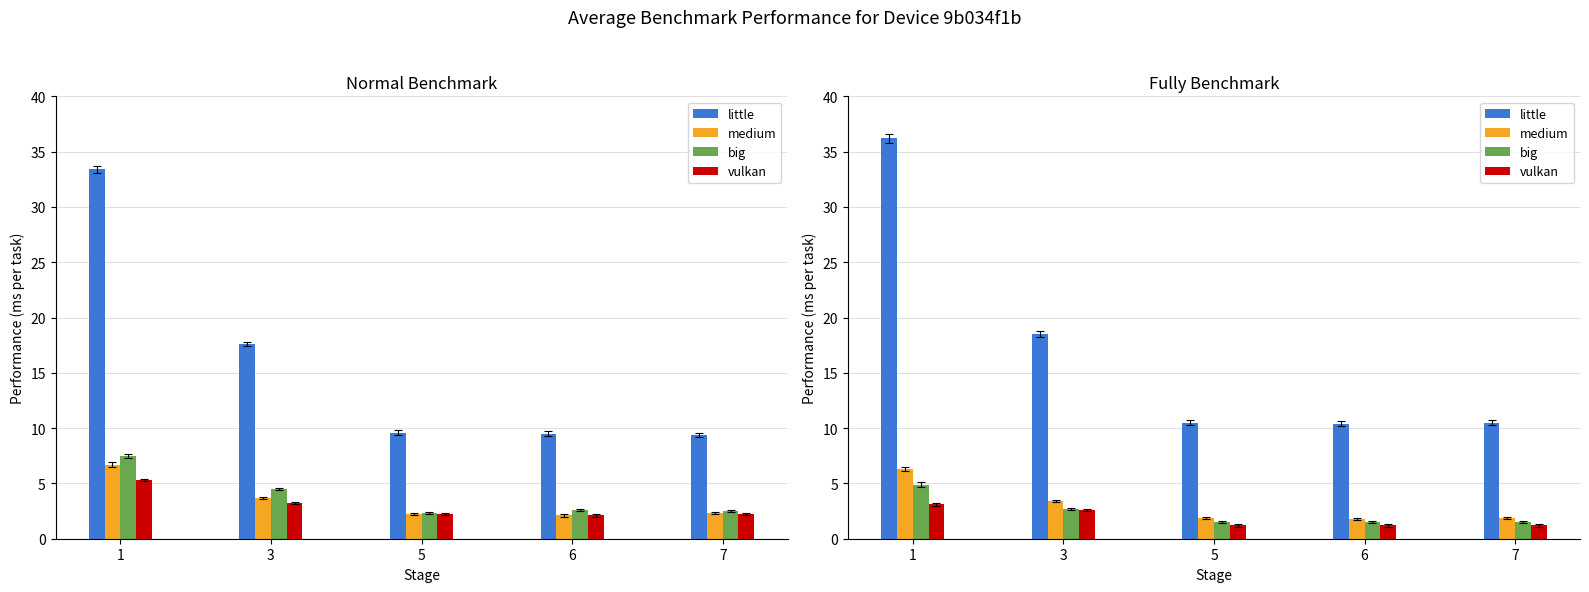

What is the total value across all series at 6?

14.9